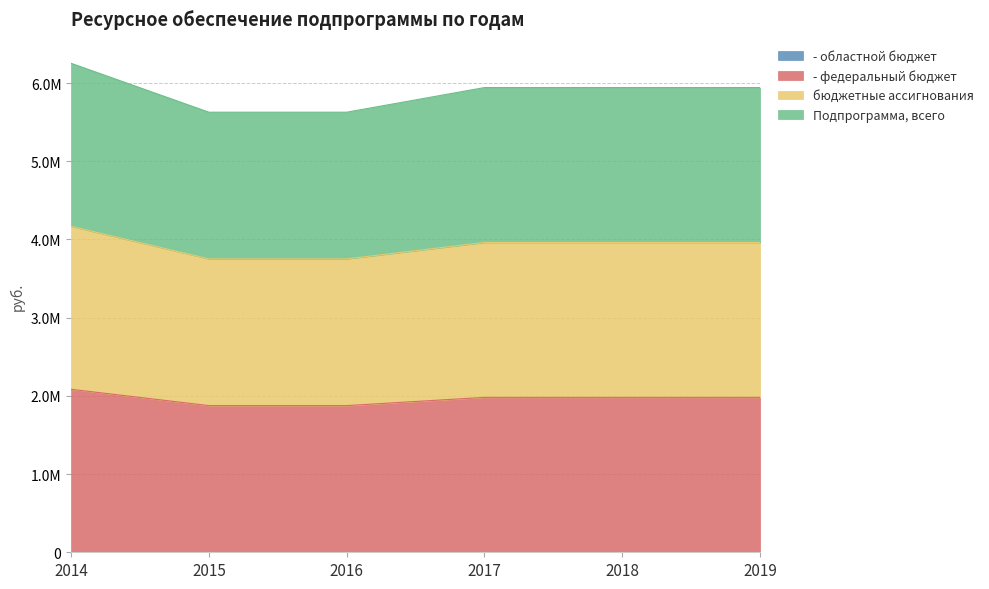

Reading right to left, list all the values displayed in this chart.

- федеральный бюджет: 2019=1980700	2018=1980700	2017=1980700	2016=1875700	2015=1875700	2014=2084100
бюджетные ассигнования: 2019=3961400	2018=3961400	2017=3961400	2016=3751400	2015=3751400	2014=4168200
Подпрограмма, всего: 2019=5942100	2018=5942100	2017=5942100	2016=5627100	2015=5627100	2014=6252300